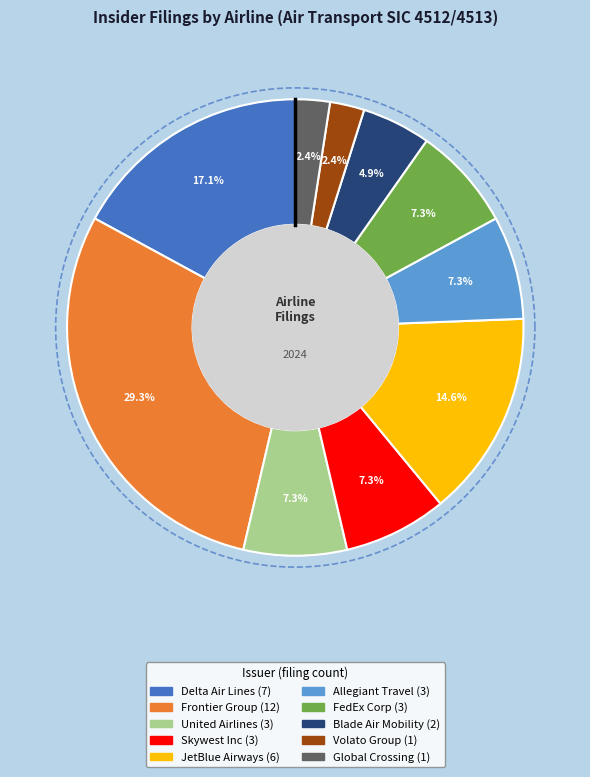

What is the change in value from Delta Air Lines, Inc. to Fedex Corp?

-4